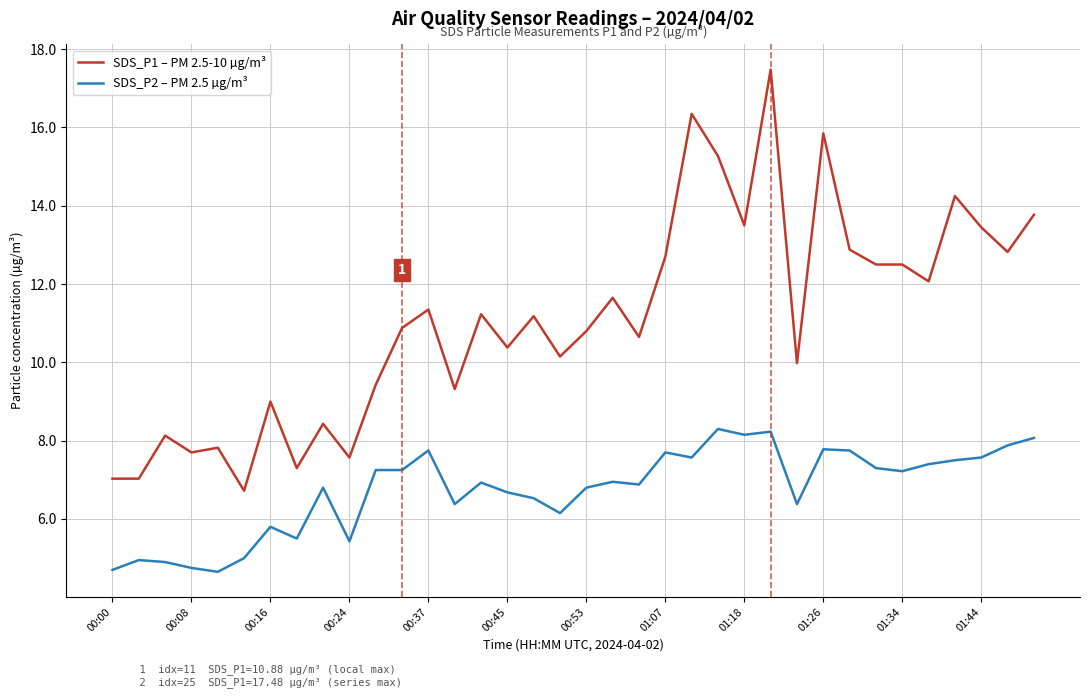

What are all the series names shown in the legend?

SDS_P1 – PM 2.5-10 µg/m³, SDS_P2 – PM 2.5 µg/m³